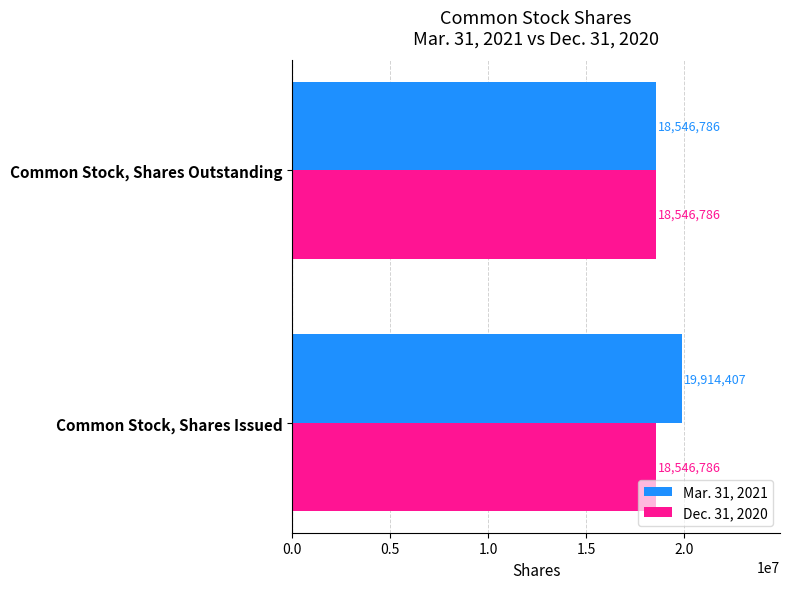

What is the average value of the Dec. 31, 2020 series?

18546786